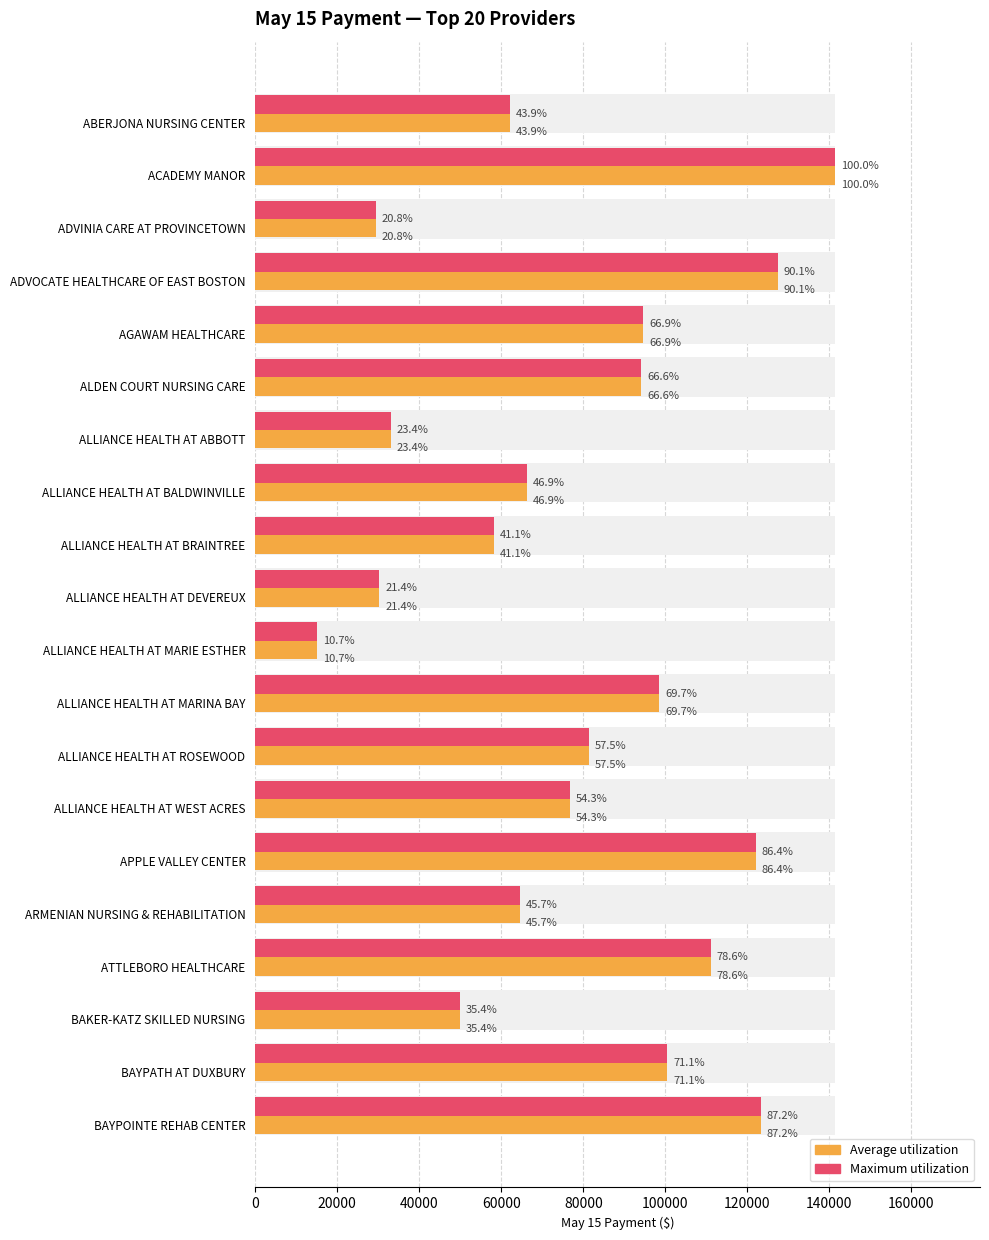

What position from the left is ADVINIA CARE AT PROVINCETOWN?

3